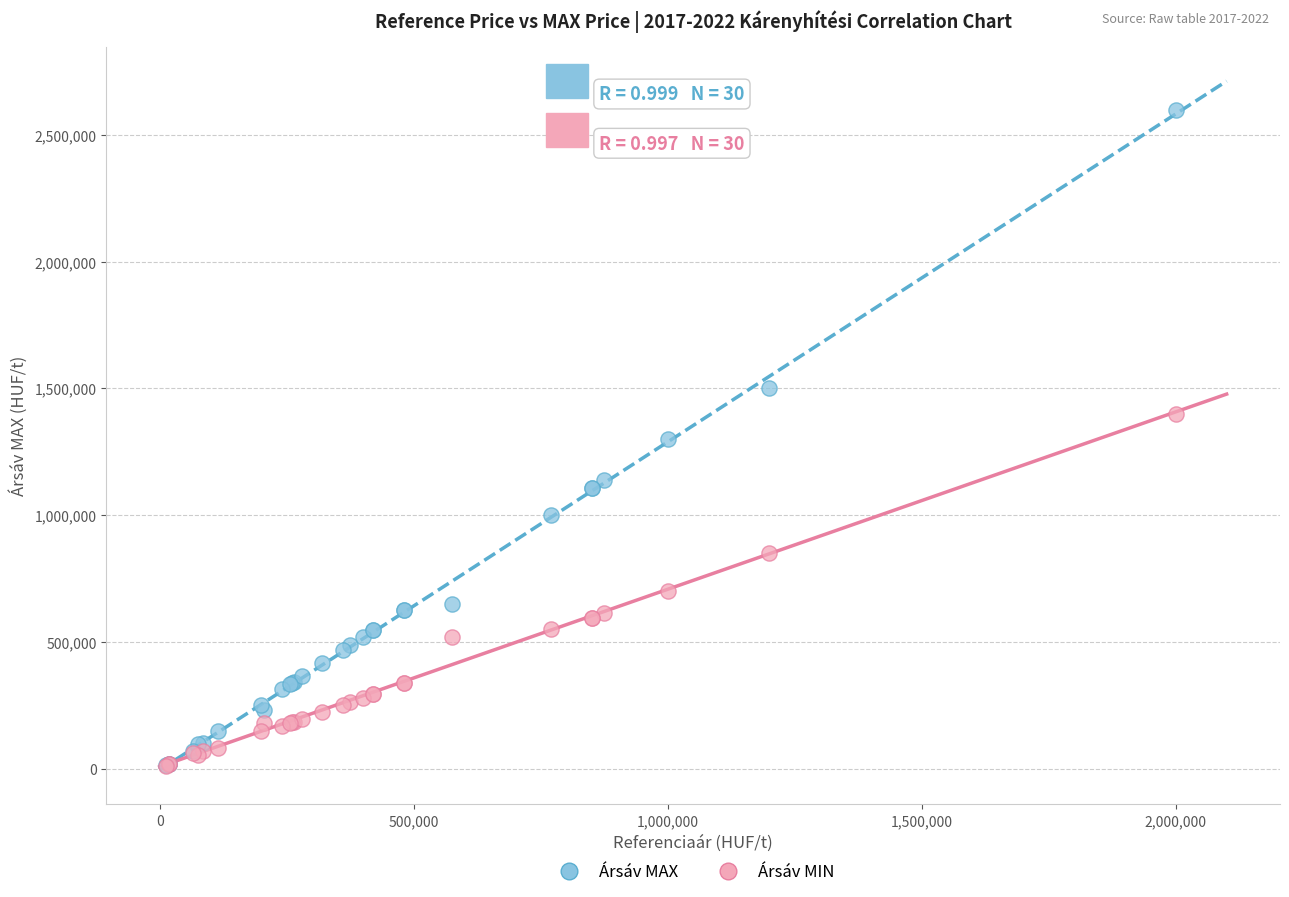

What are all the series names shown in the legend?

Ársáv MAX, Ársáv MIN